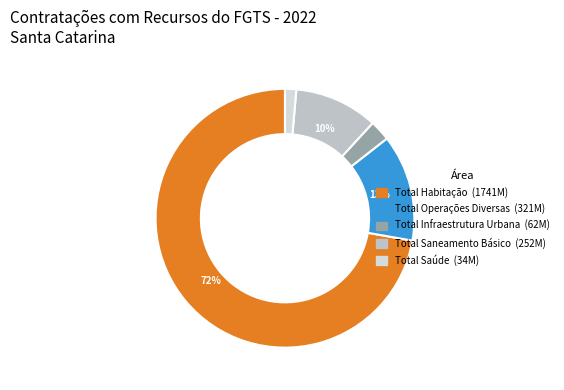

Is it true that Total Habitação is 72% of the pie?

True